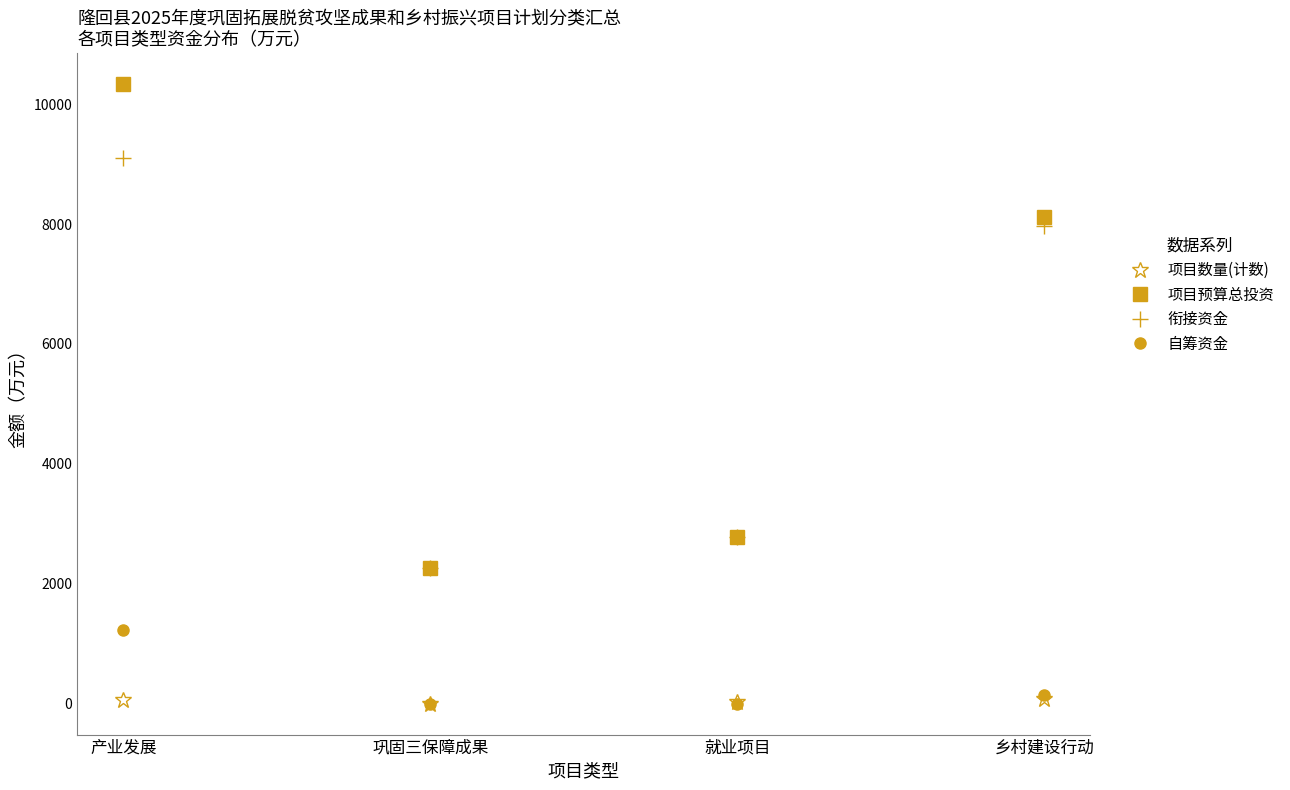

True or false: 衔接资金 and 项目数量(计数) intersect in this chart.

False